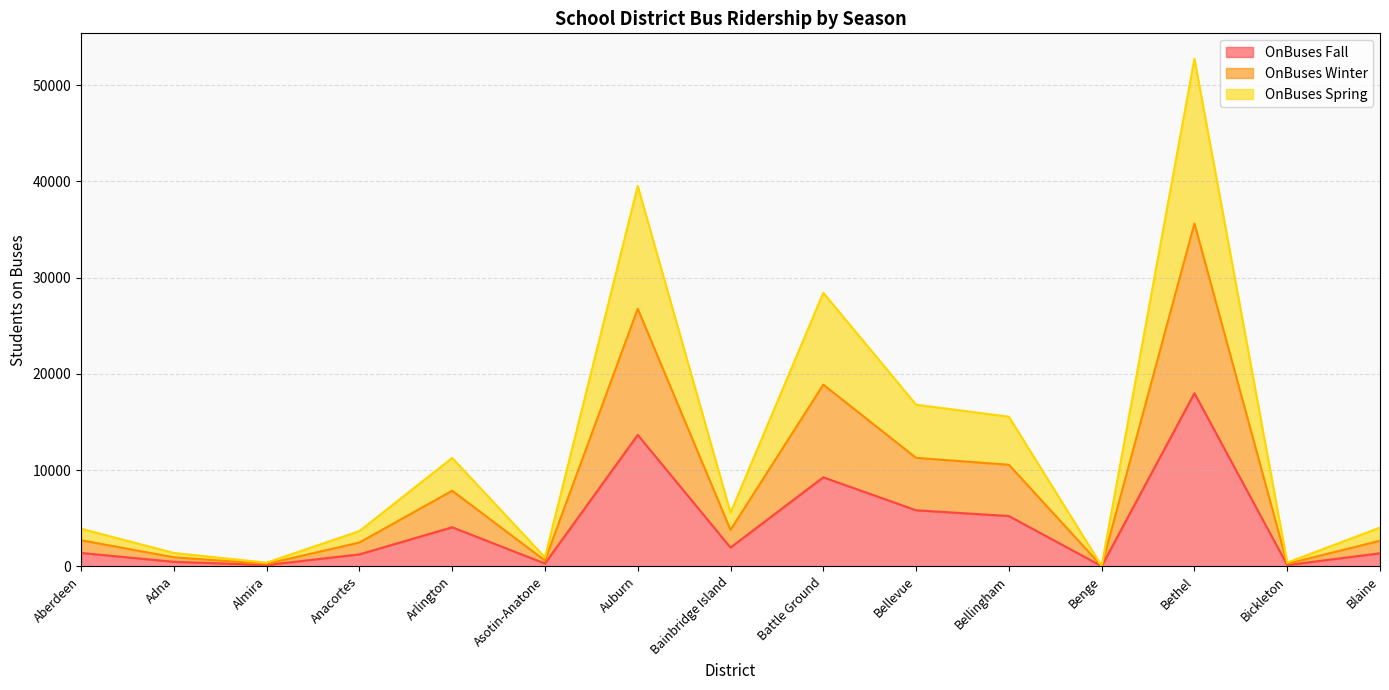

Is the value of OnBuses Winter at Anacortes greater than the value of OnBuses Fall at Auburn?

No